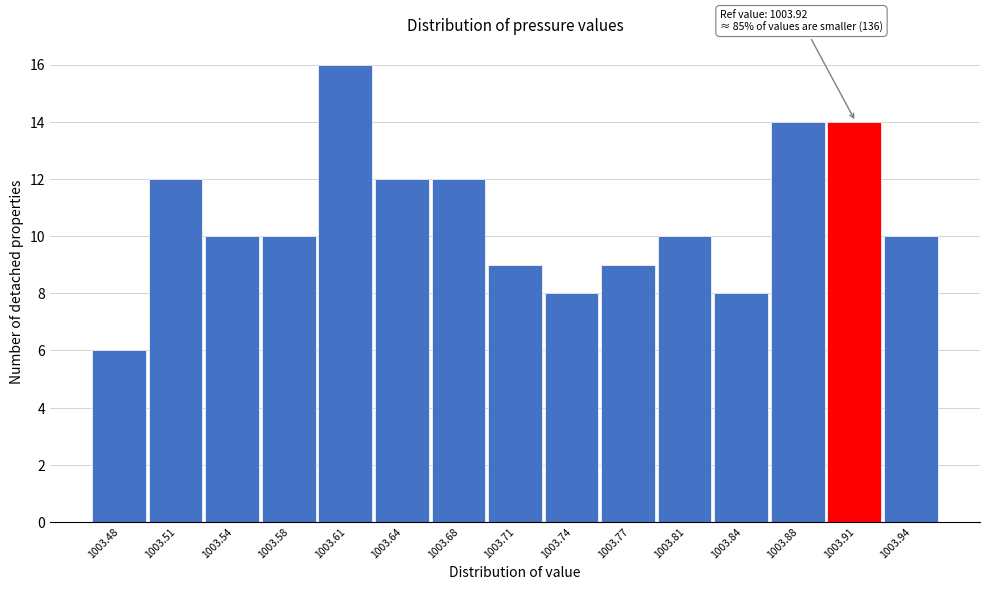

Reading left to right, what are all the values shown in this chart?

6	12	10	10	16	12	12	9	8	9	10	8	14	14	10